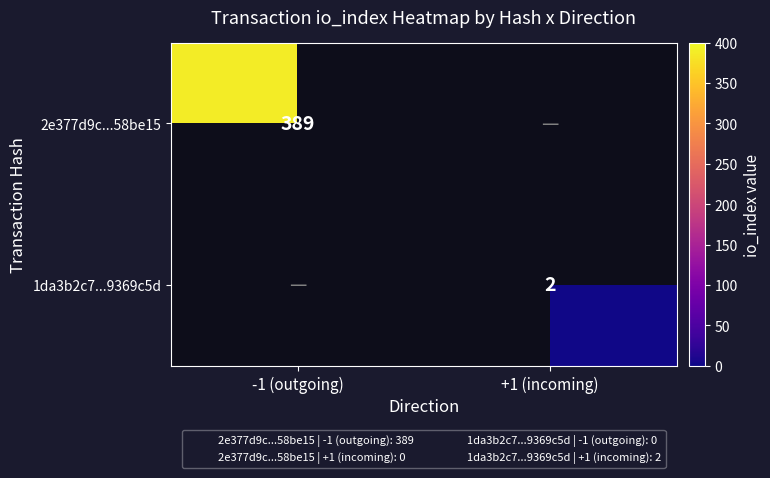

What is the maximum value shown in the chart?

389.0